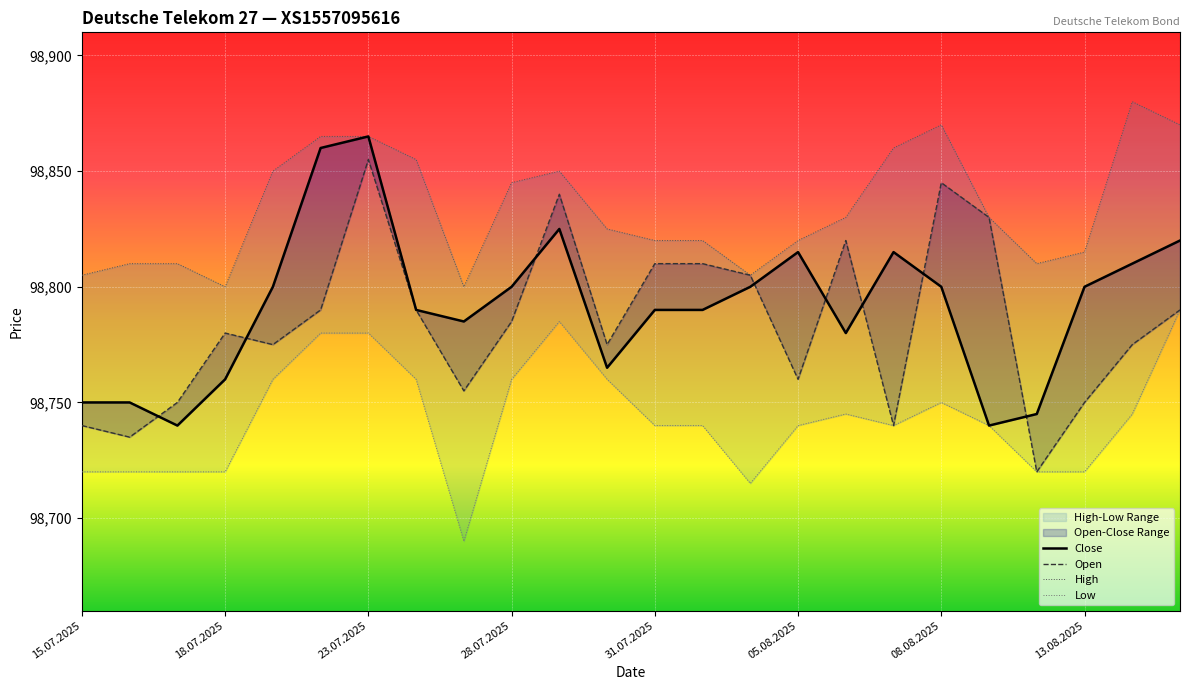

Is it true that Low equals 98760 at 11?

True